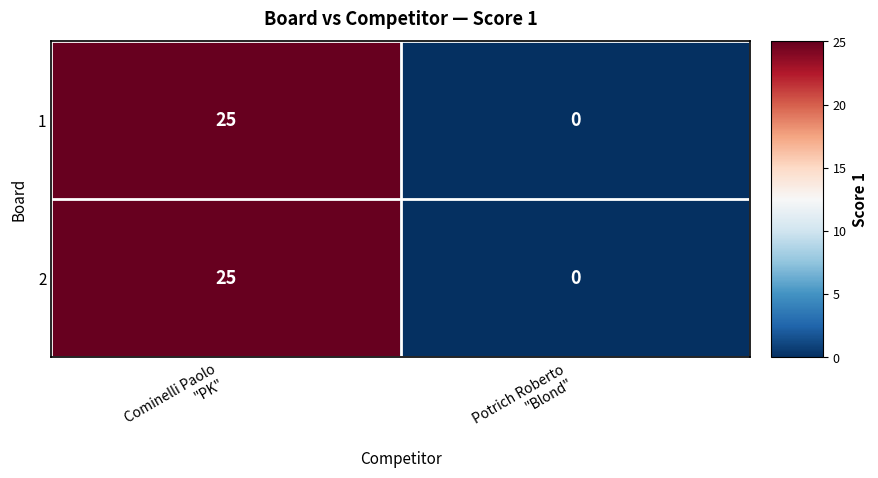

What is the difference between the maximum and minimum values in the 2 series?

25